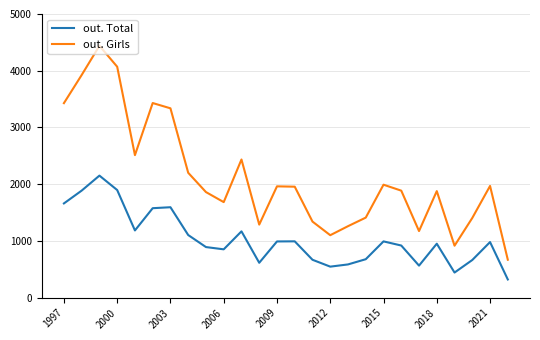

True or false: out. Girls and out. Total cross at least once.

False